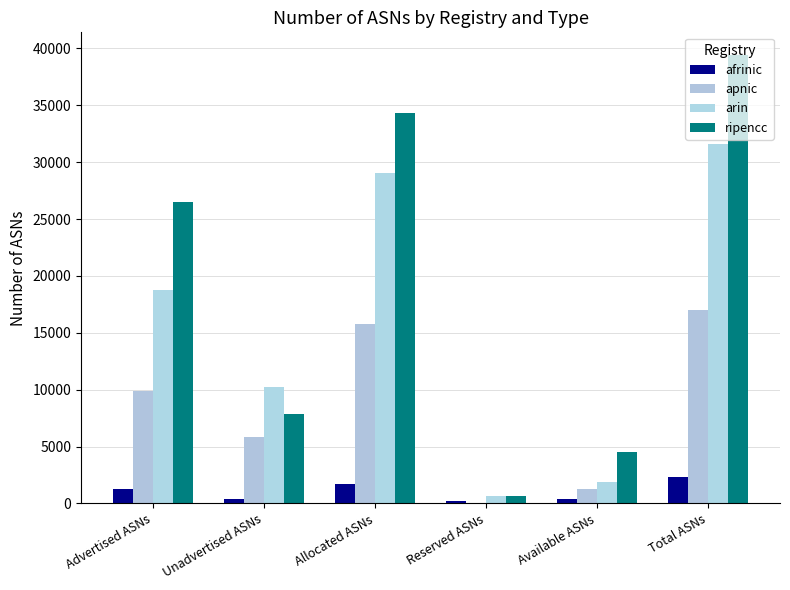

What is the label of the 6th bar from the left?

Total ASNs